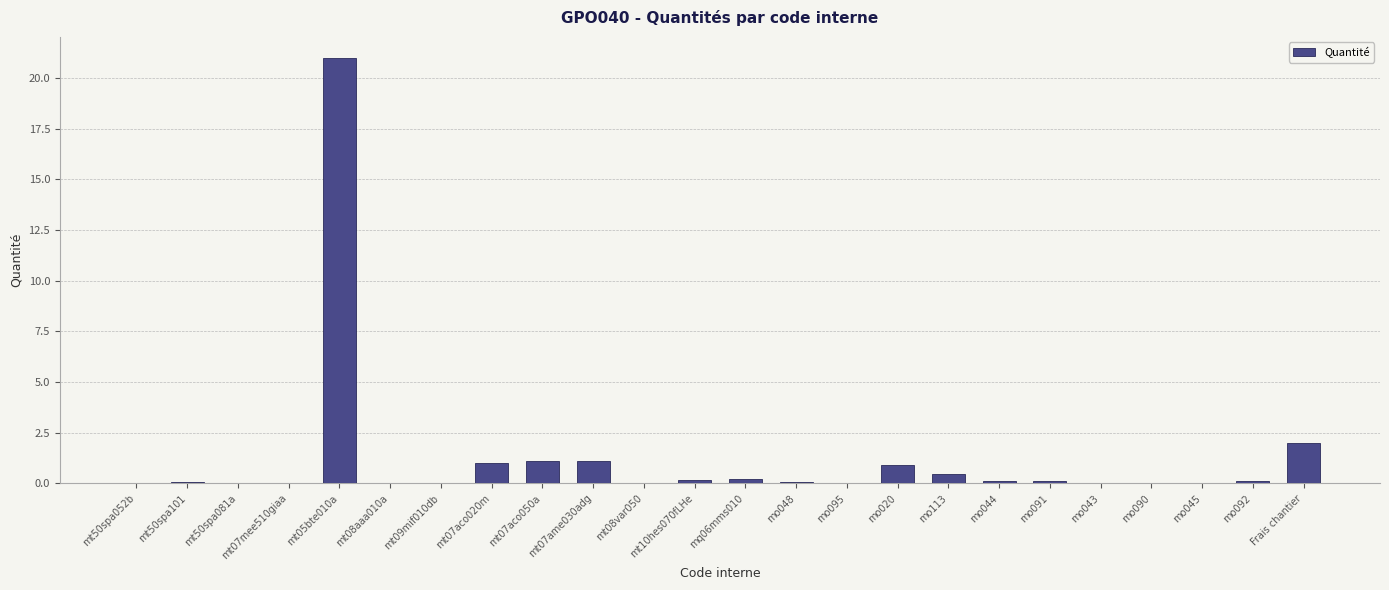

Is it true that the value at mt07aco050a is 1.1?

True